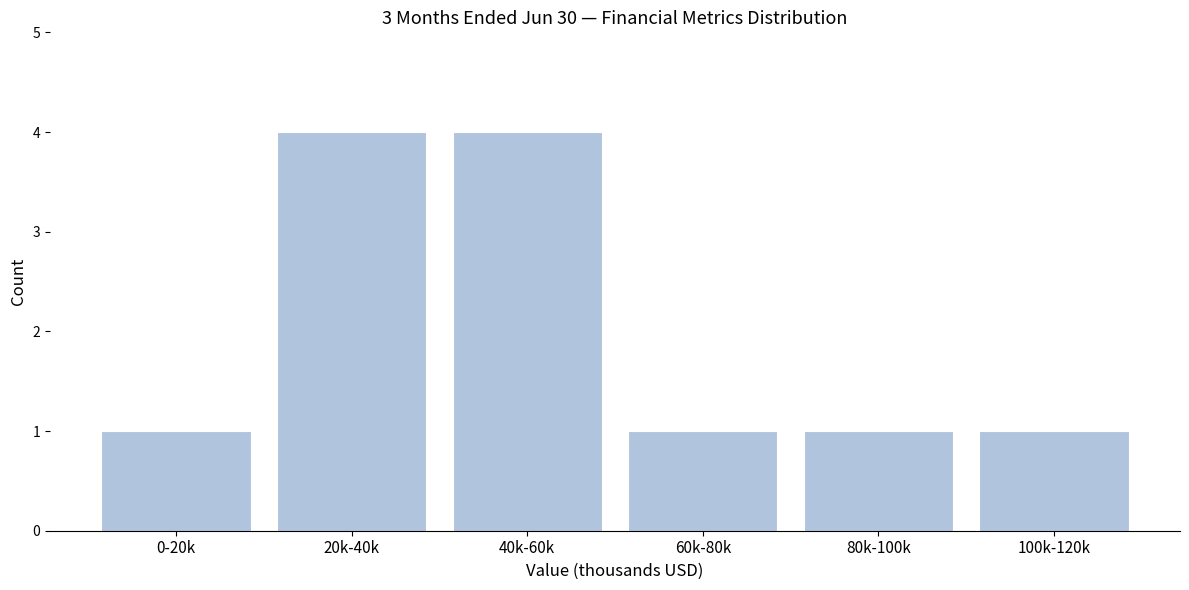

Reading left to right, what are all the values shown in this chart?

0-20k=1	20k-40k=4	40k-60k=4	60k-80k=1	80k-100k=1	100k-120k=1